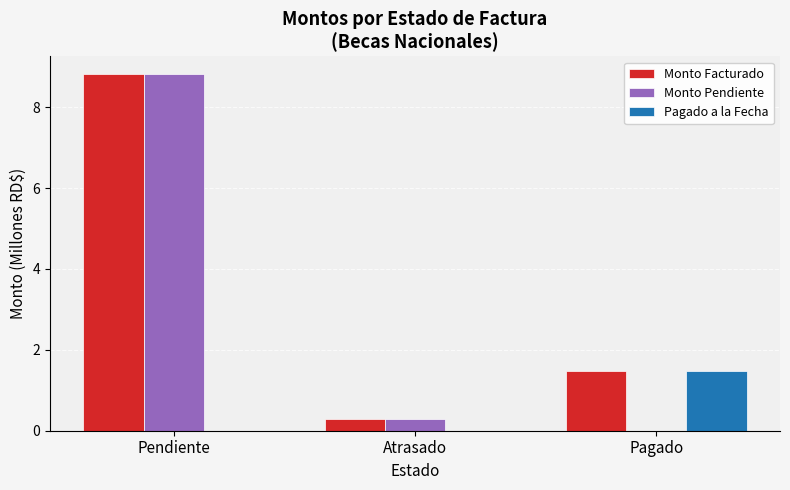

Reading right to left, extract all data points from this chart.

Monto Facturado: 1.5	0.3	8.8
Monto Pendiente: 0.0	0.3	8.8
Pagado a la Fecha: 1.5	0.0	0.0